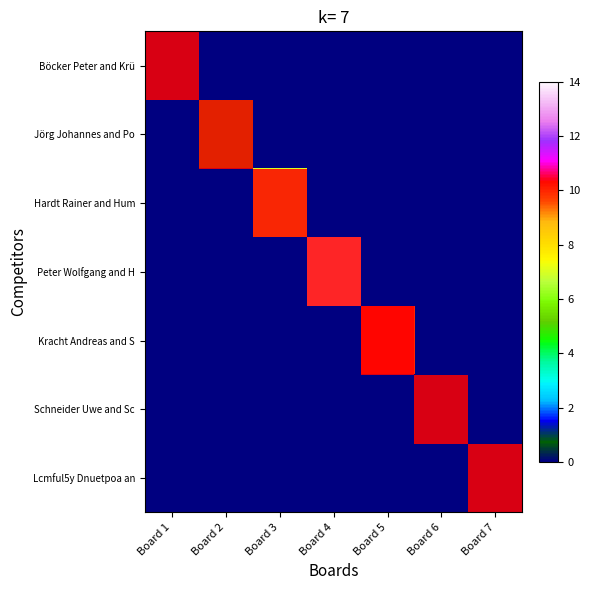

At which category is the sum across all series the highest?

Board 4